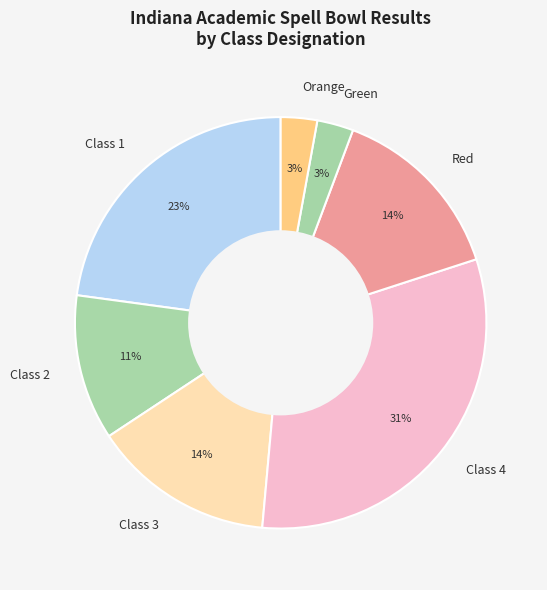

Is there any slice that represents more than half of the pie?

No